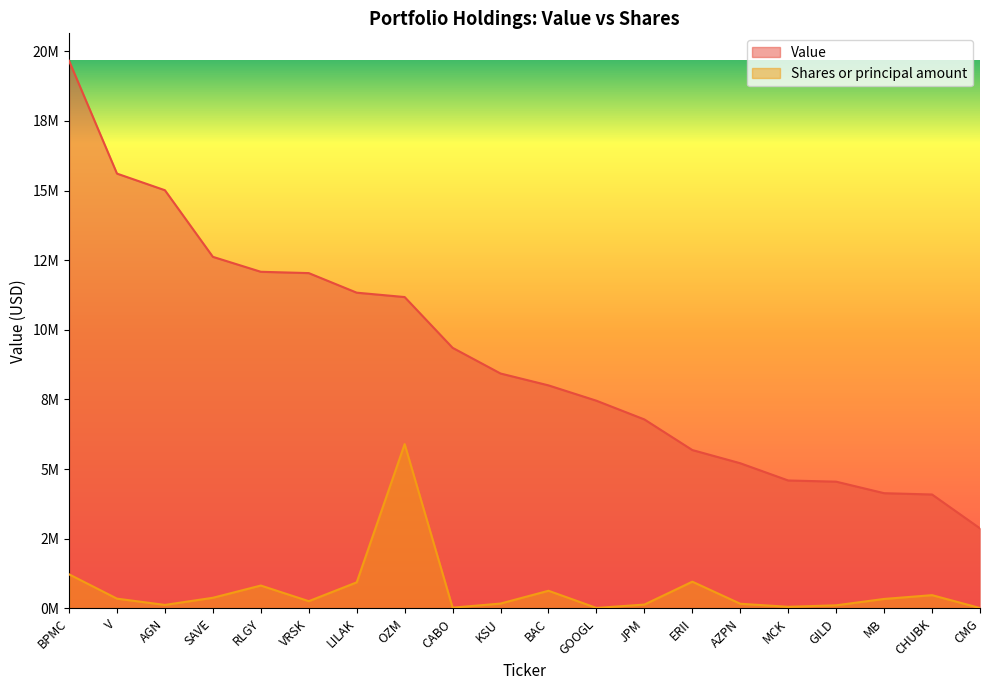

True or false: Value has more than 0 points higher than both neighbors.

False